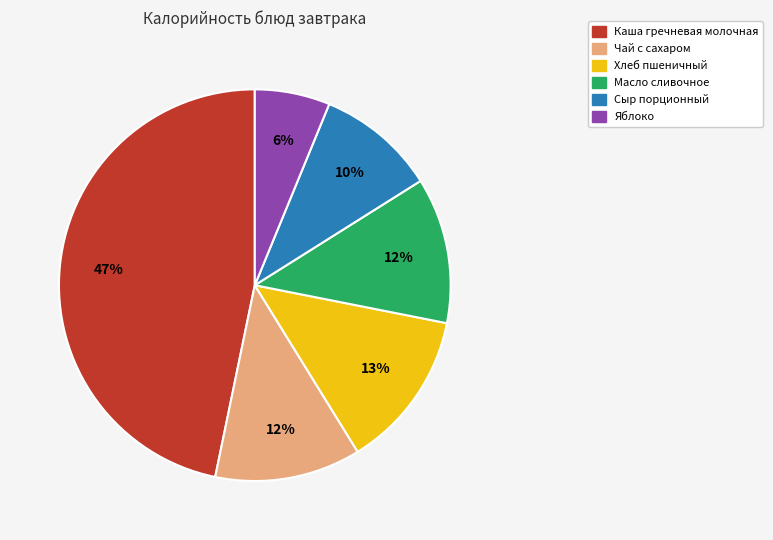

To the nearest percent, what portion does Масло сливочное represent?

12%